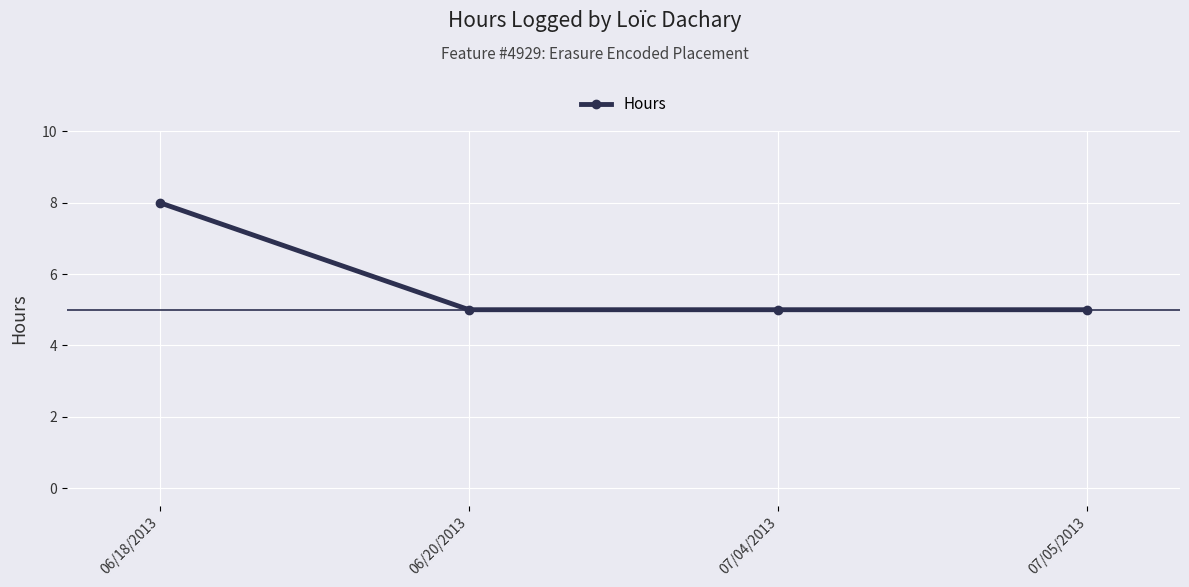

Reading left to right, what are all the values shown in this chart?

8	5	5	5